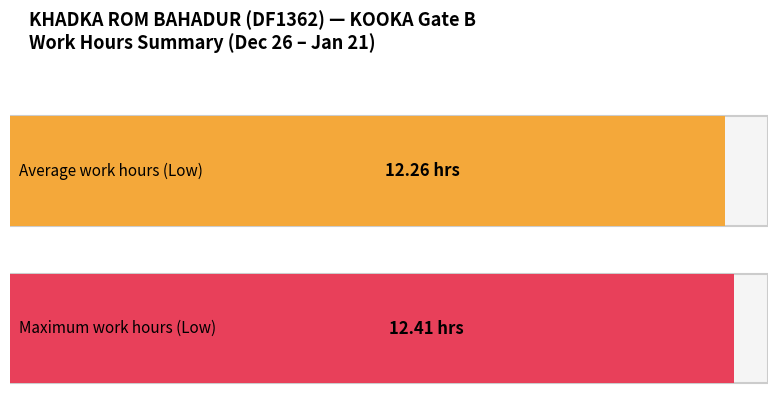

Does the chart contain any negative values?

No